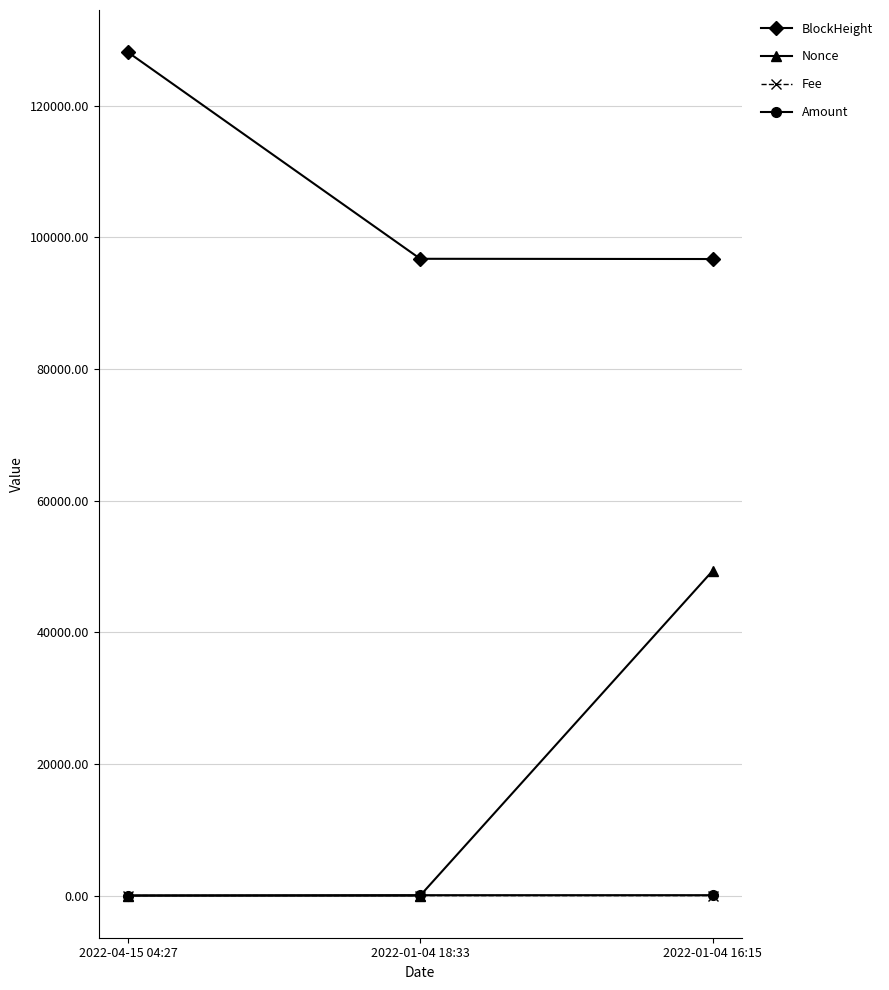

Does the chart have visible grid lines?

Yes